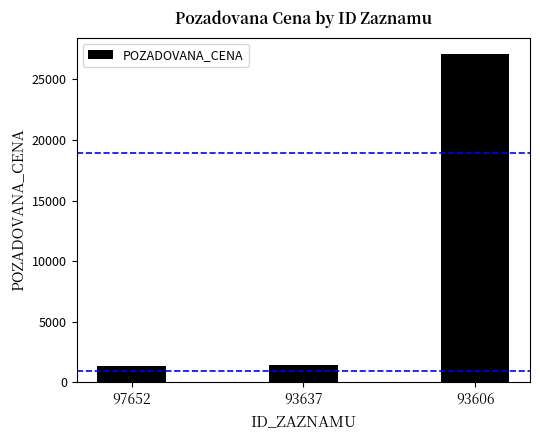

Reading right to left, list all the values displayed in this chart.

27100	1440	1320